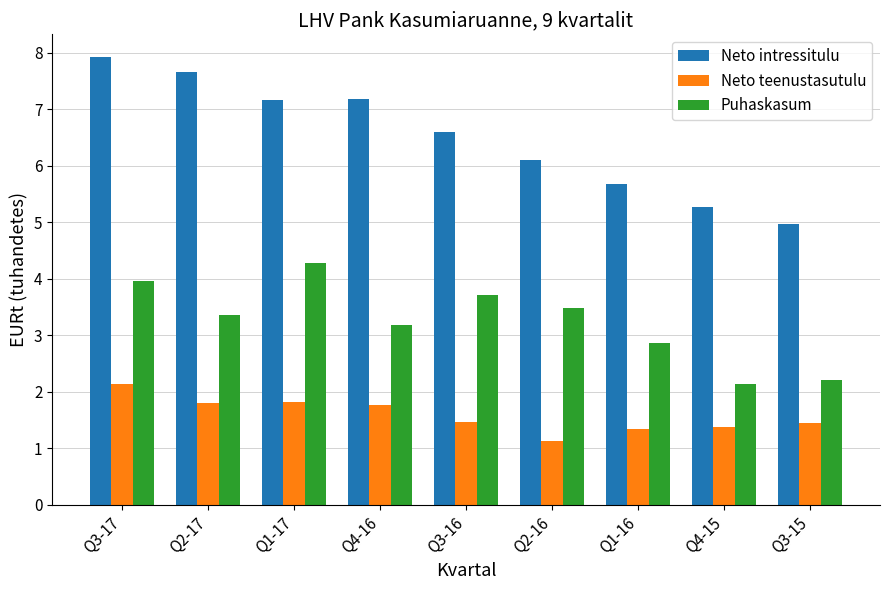

How many bars are there in each group?

3